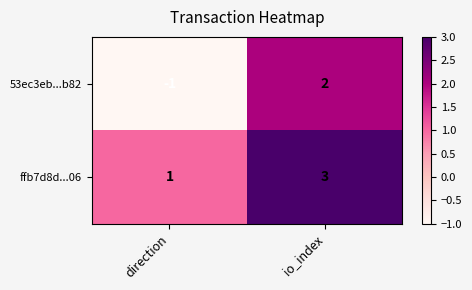

Which series has the largest range (max minus min)?

53ec3eb...b82